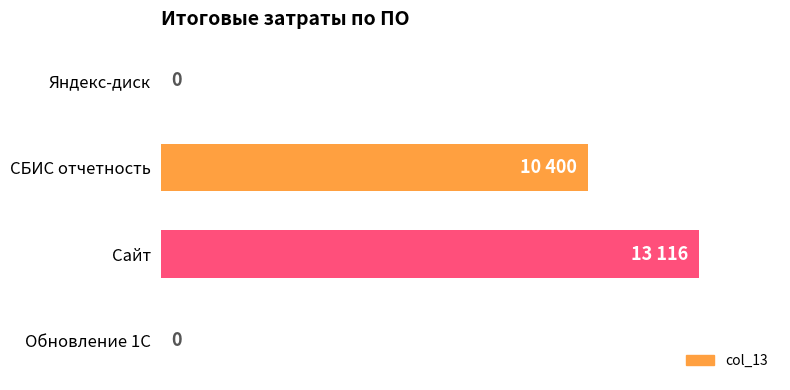

Between Обновление 1С and СБИС отчетность, which is larger?

СБИС отчетность